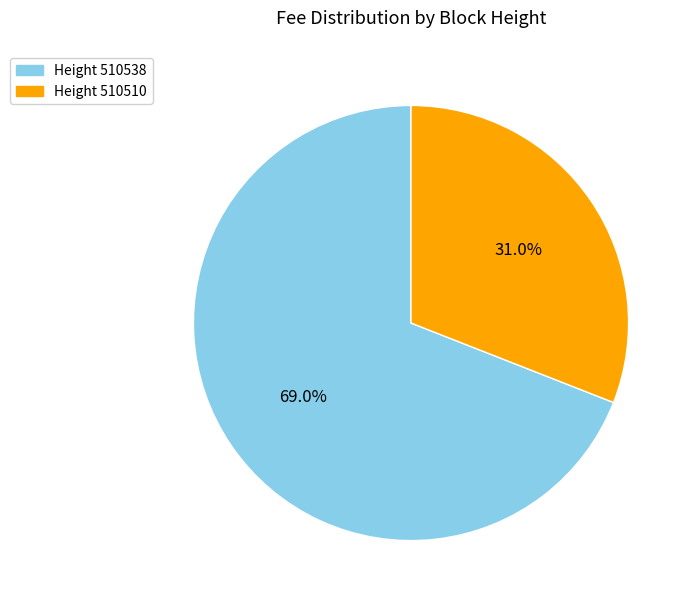

Is there a majority slice in this chart?

Yes